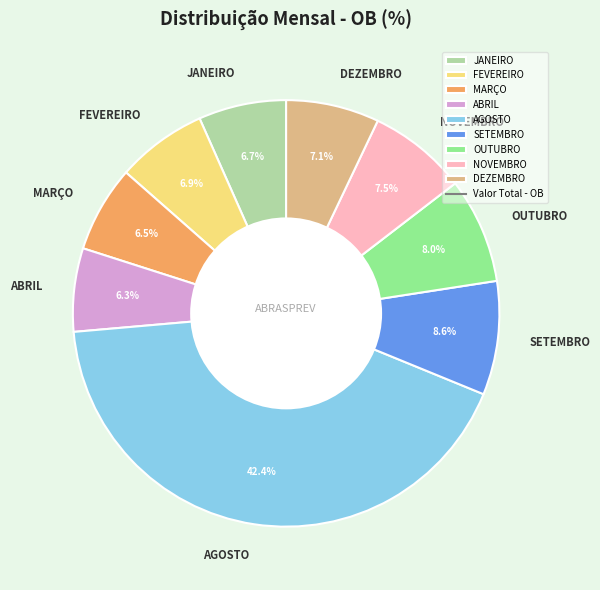

Between OUTUBRO and AGOSTO, which is larger?

AGOSTO